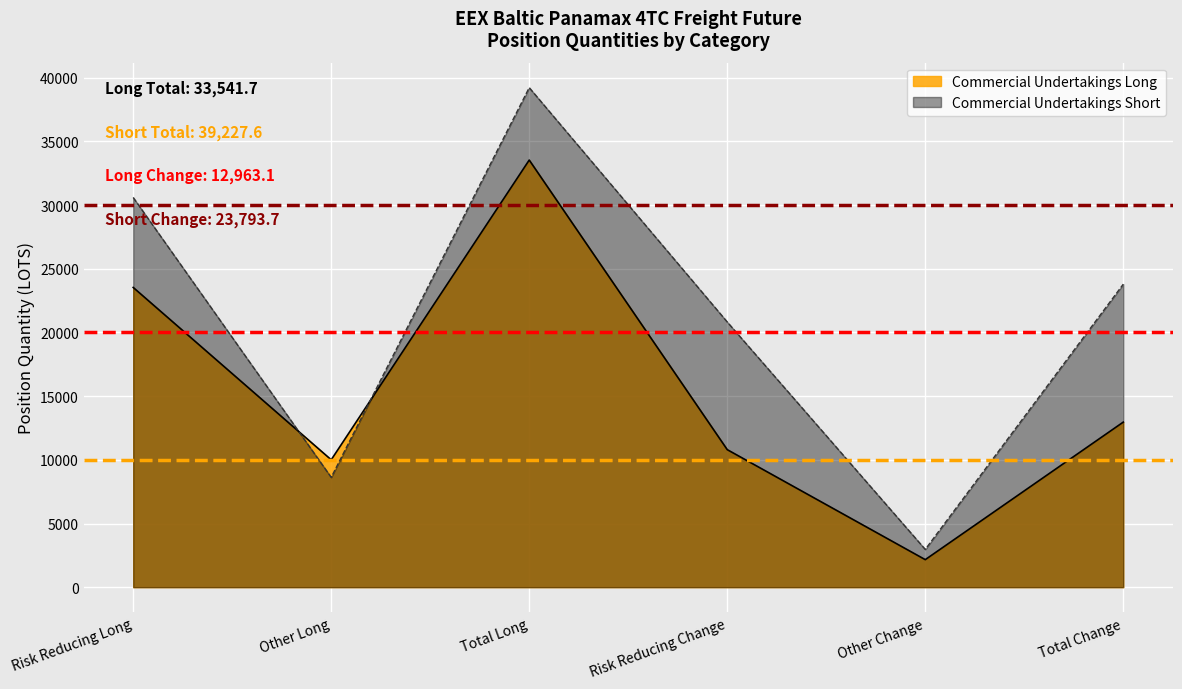

At which category is the sum across all series the highest?

Total Long